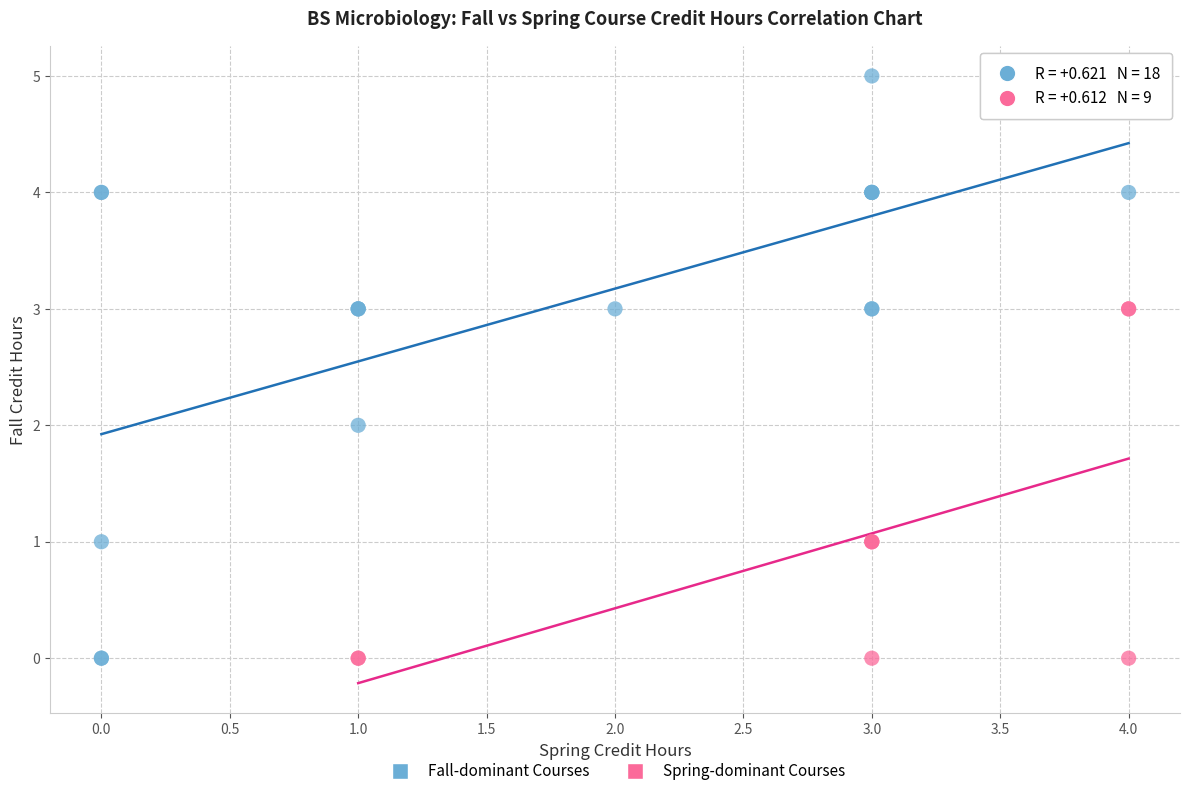

Which series contains the highest Y value?

Fall-dominant Courses